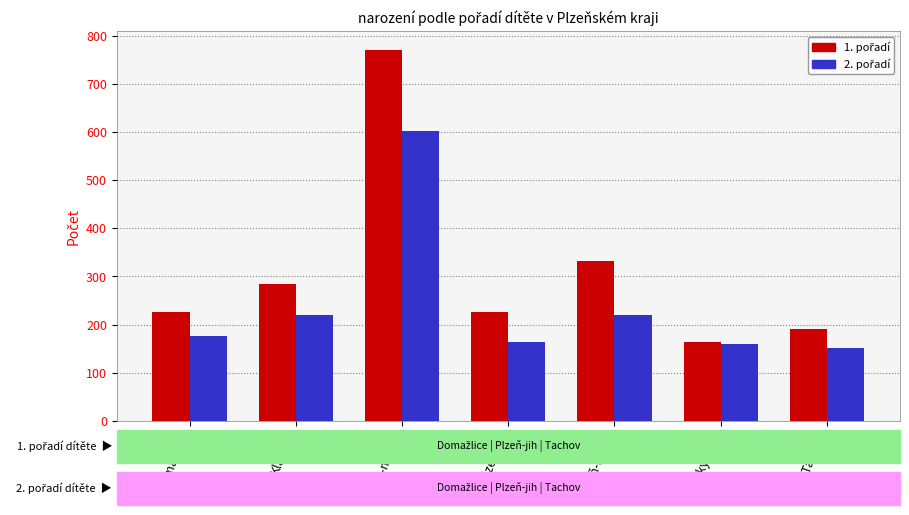

At how many categories does at least one series exceed 274?

3